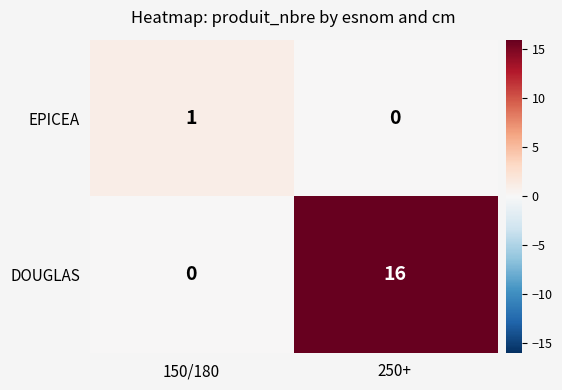

What is the sum of all DOUGLAS values?

16